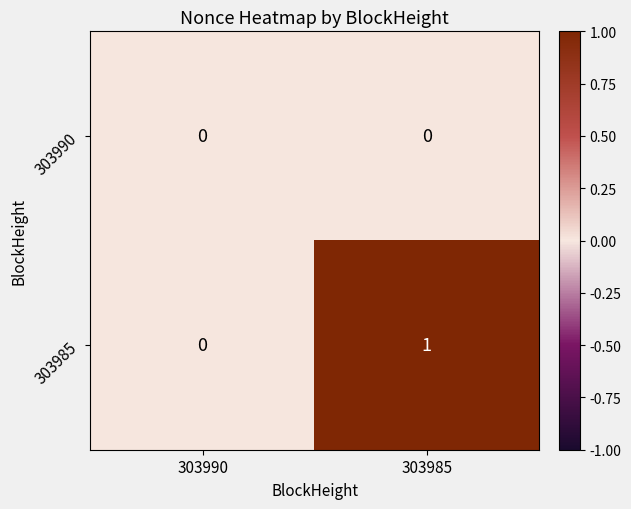

Which series has the largest total across all categories?

303985